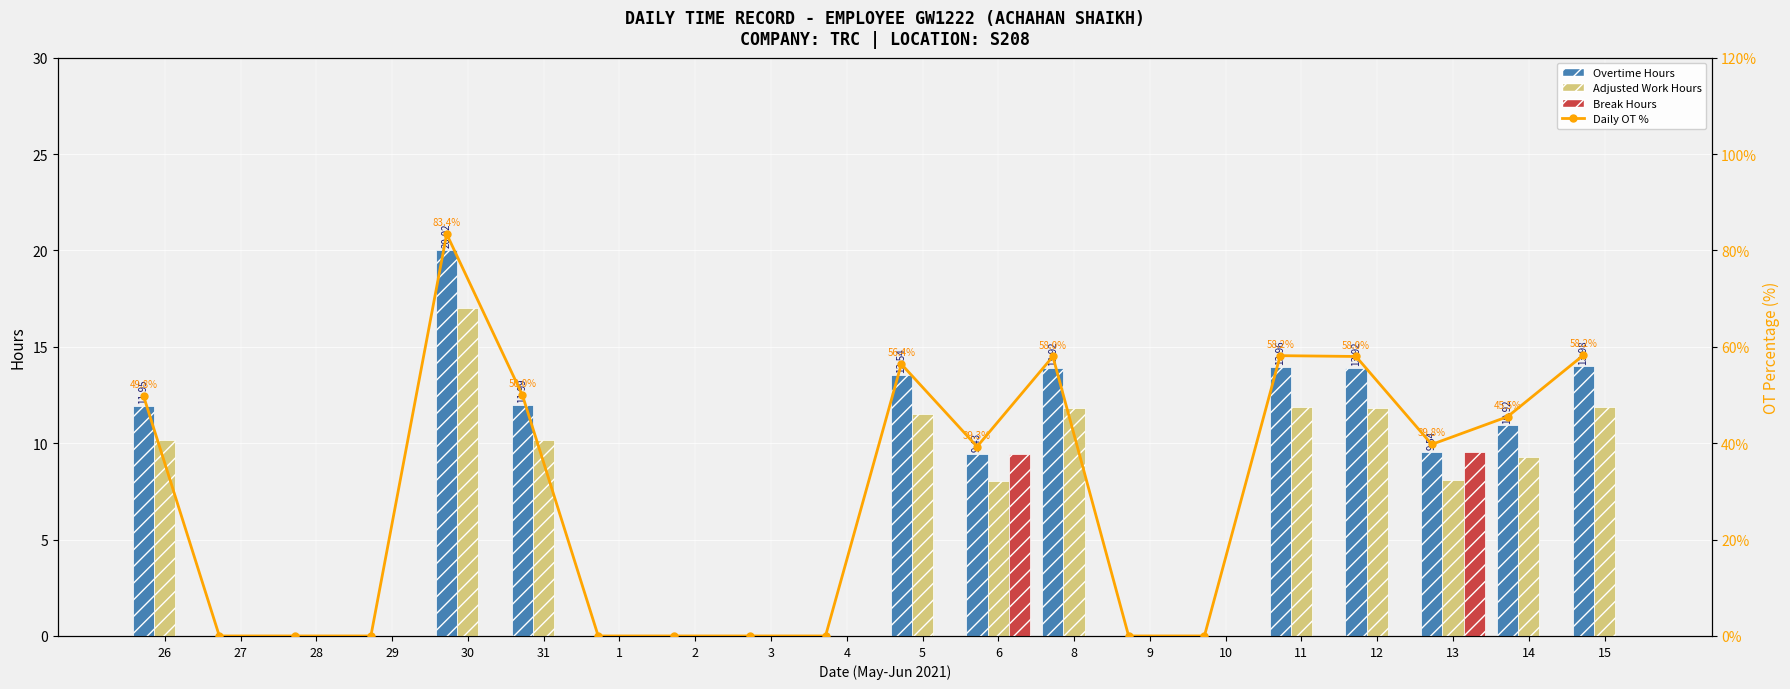

What is the label of the 7th bar from the left?

1